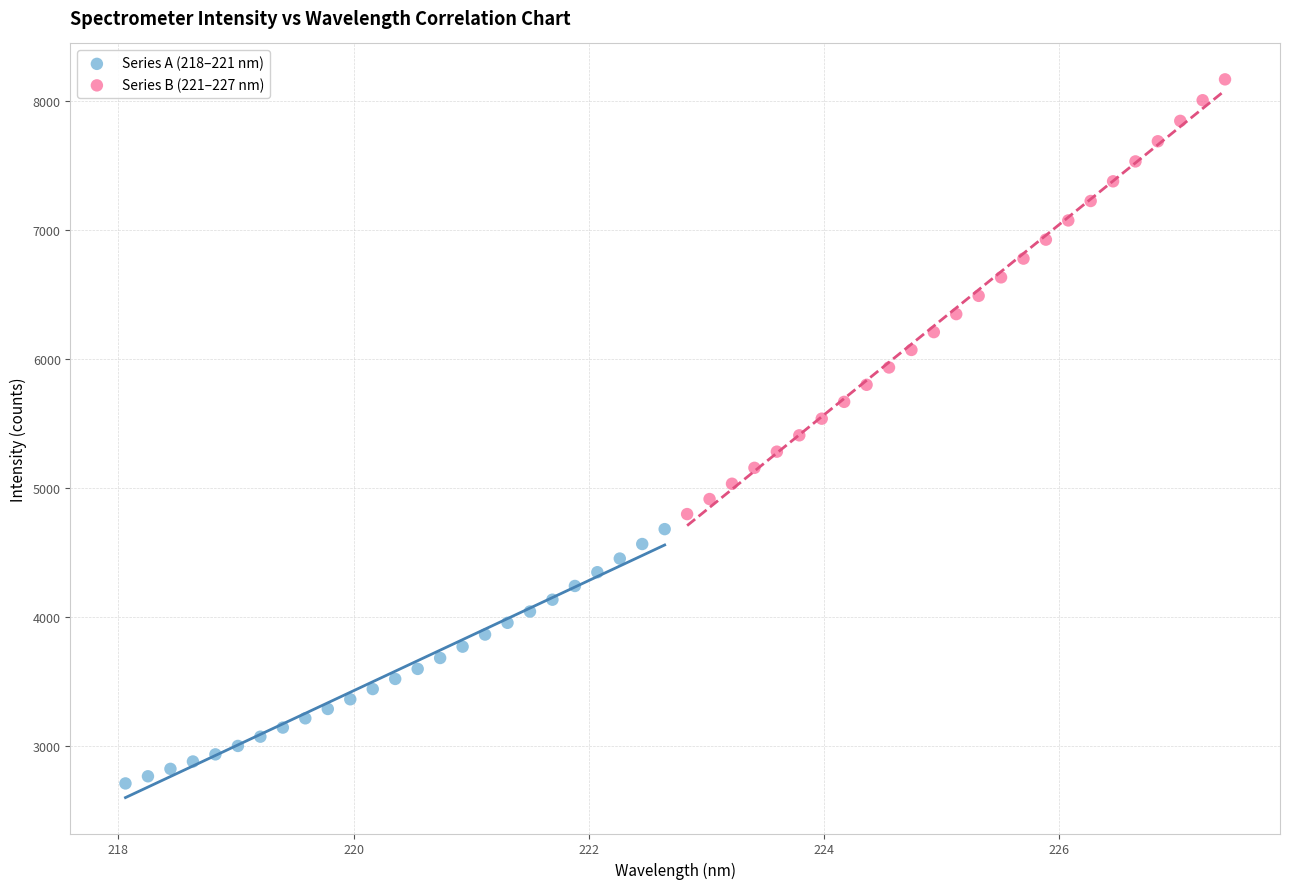

Which series has the largest Y range (max minus min)?

Series B (221–227 nm)